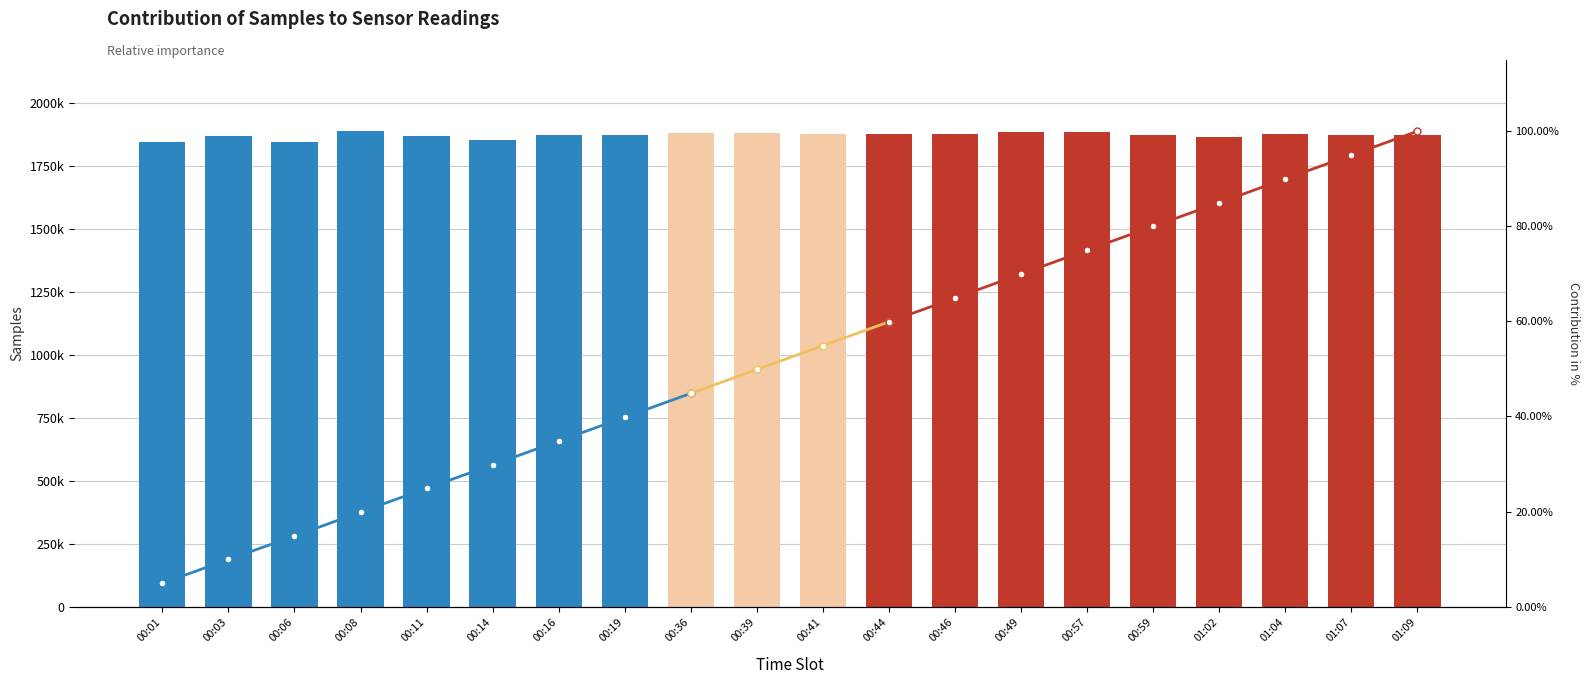

What is the difference between the maximum and minimum values?

44524